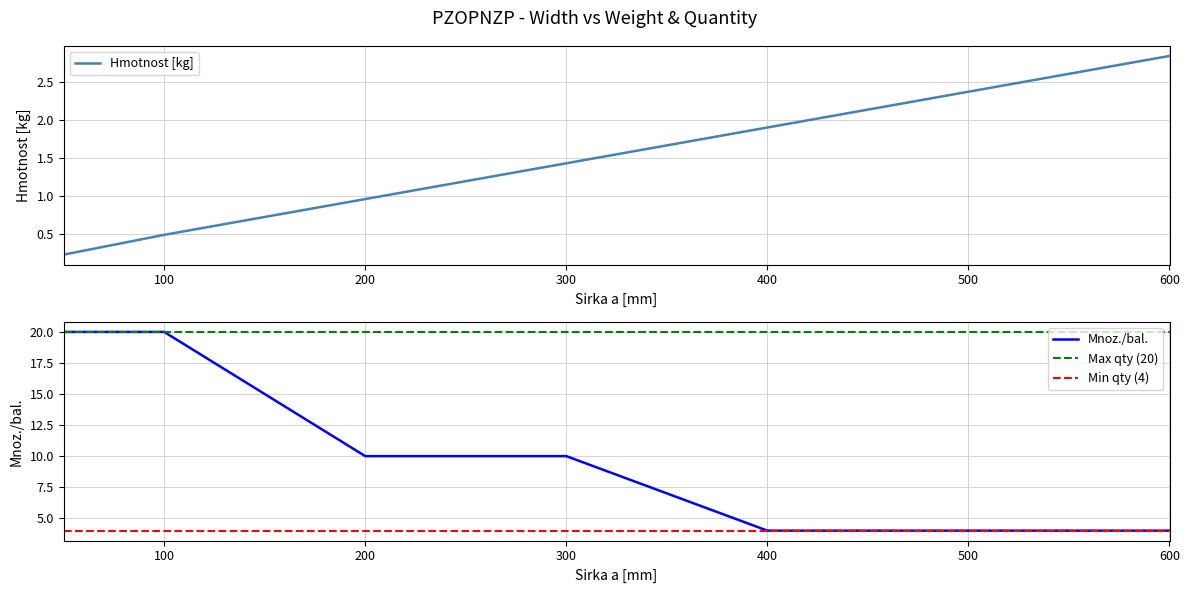

What is the minimum value shown in the chart?

0.2